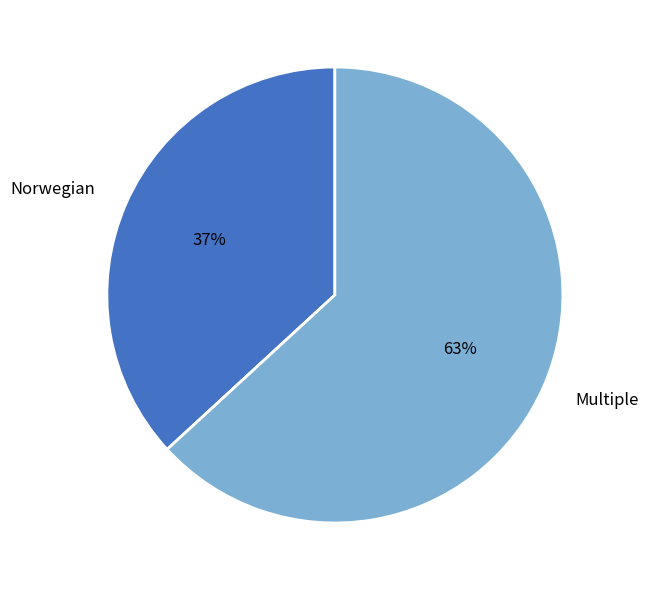

The Norwegian slice represents 51% of the pie. True or false?

False